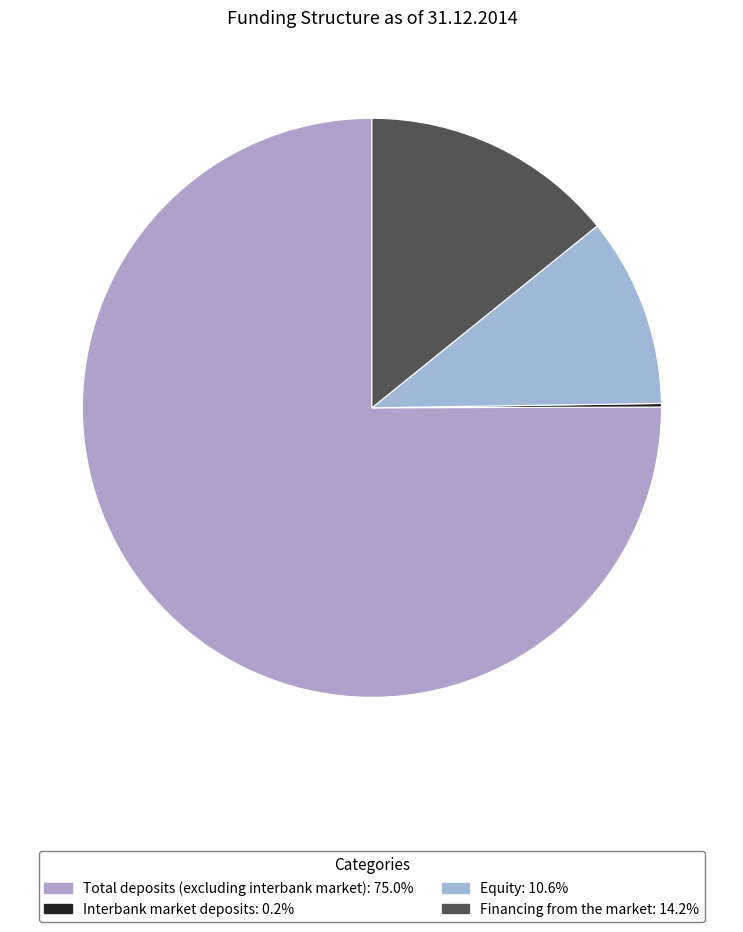

Combined, what portion of the pie is Equity and Financing from the market?

24.8%